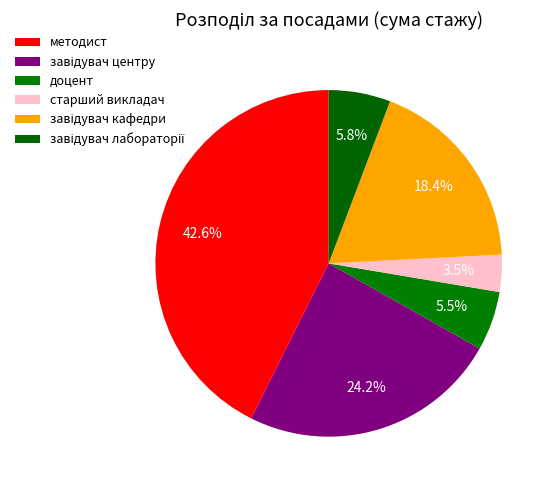

Count the number of slices in the pie.

6